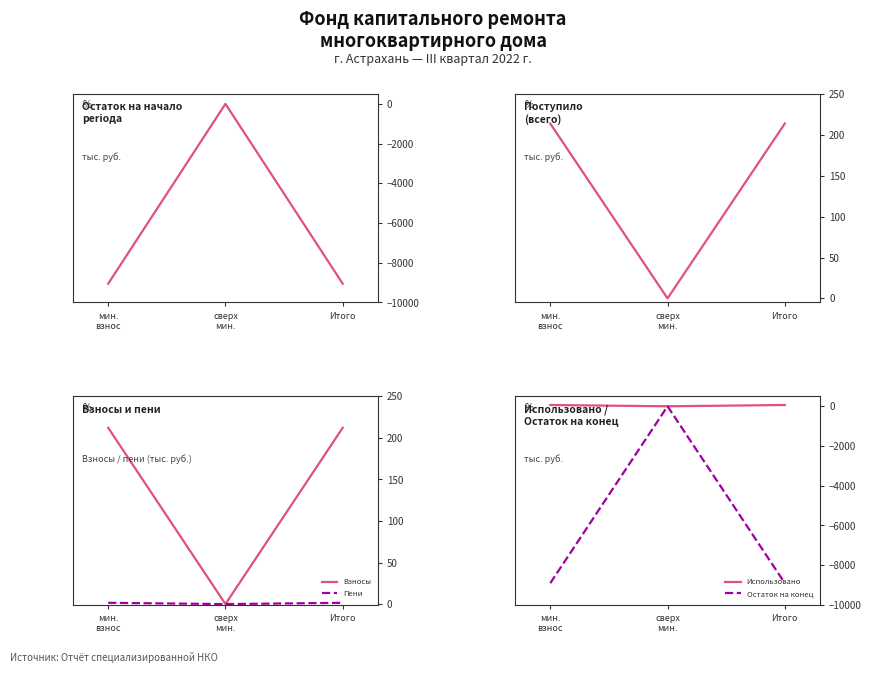

What is the difference between the Использовано values at Итого and сверх
мин.?

64.2